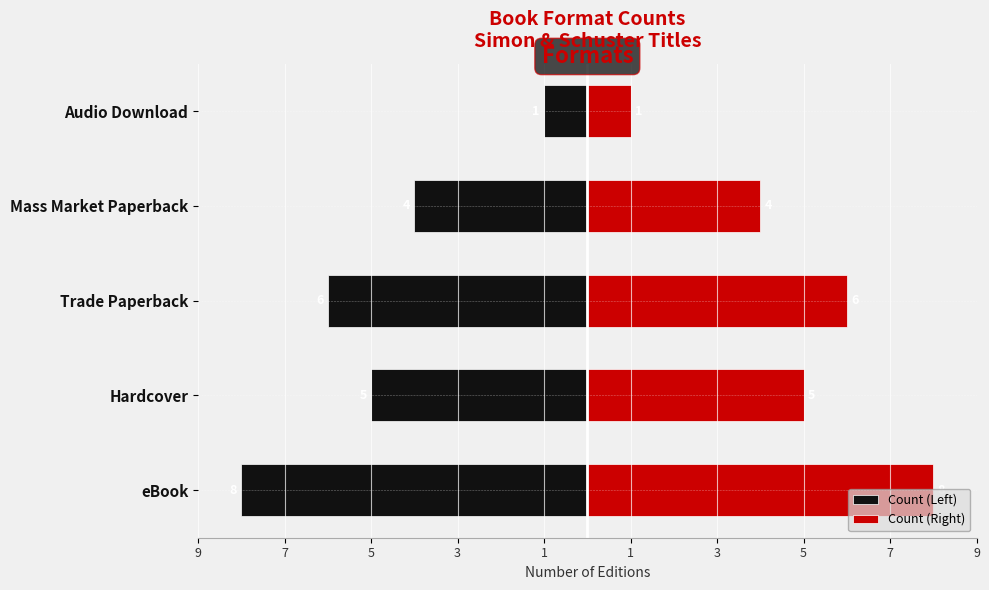

What is the average value of the Count (Right) series?

5